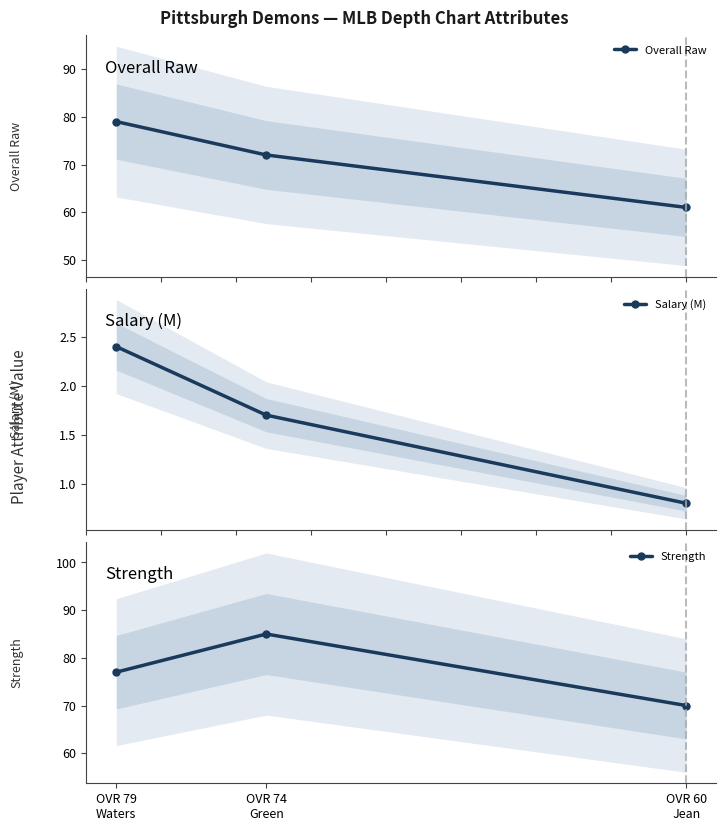

List the series in order of their peak value, lowest first.

Salary (M), Overall Raw, Strength